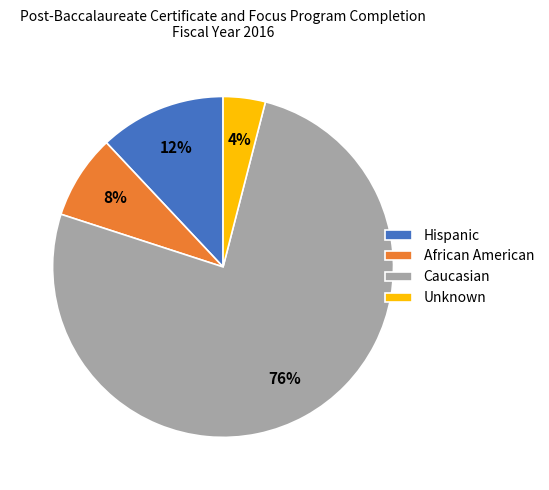

How many segments does this pie chart have?

4